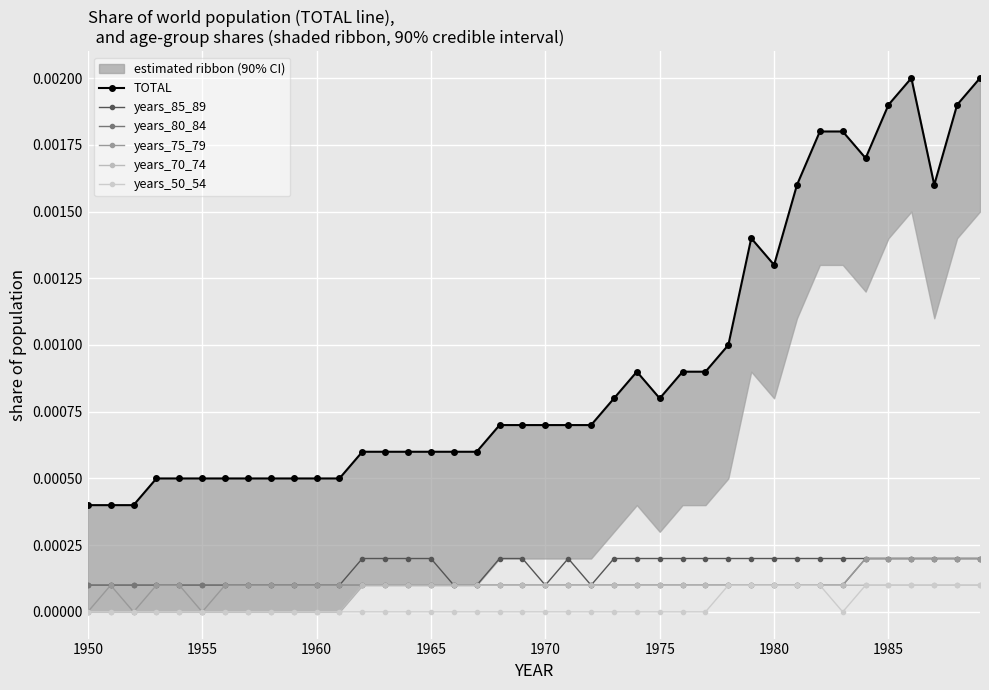

In years_85_89, how many points are higher than both neighbors (excluding endpoints)?

1